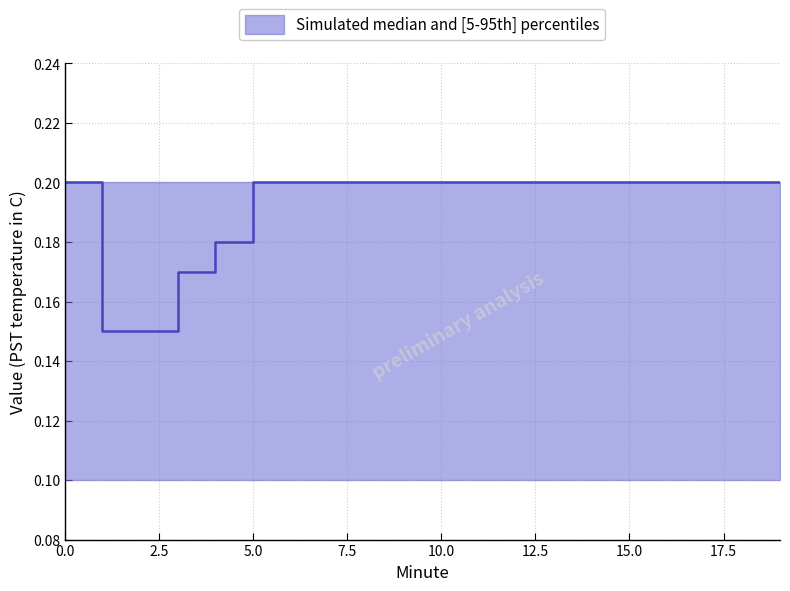

What value does the median series have at 8?

0.2